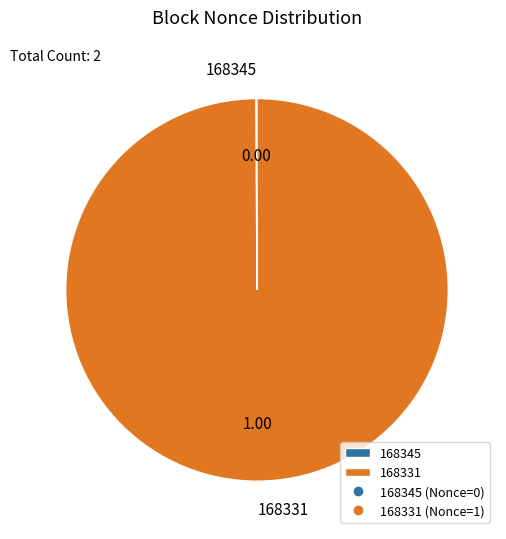

Is there any slice that represents more than half of the pie?

Yes